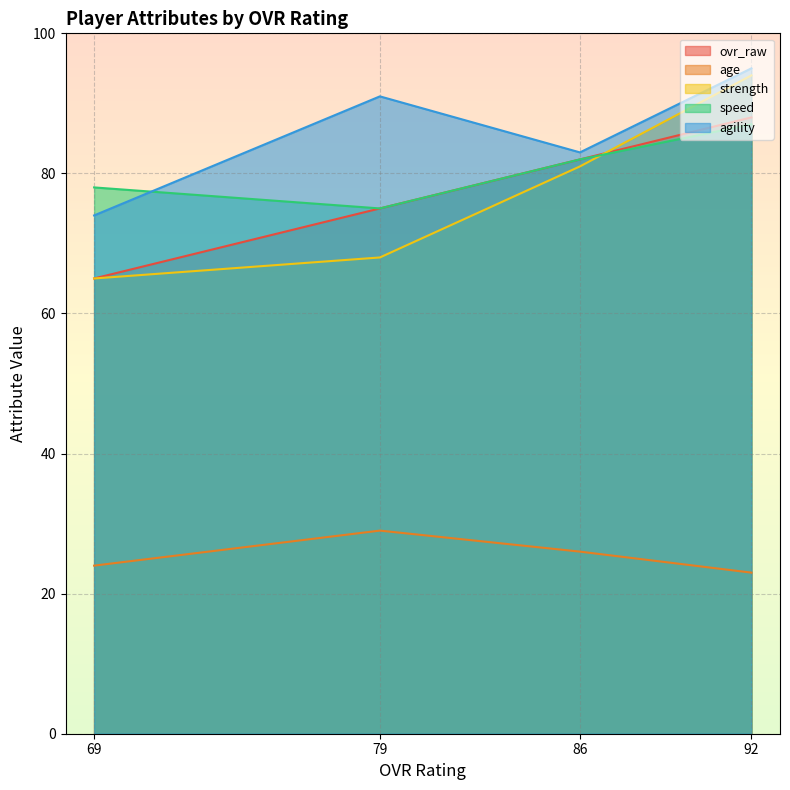

In agility, how many points are lower than both neighbors (excluding endpoints)?

1